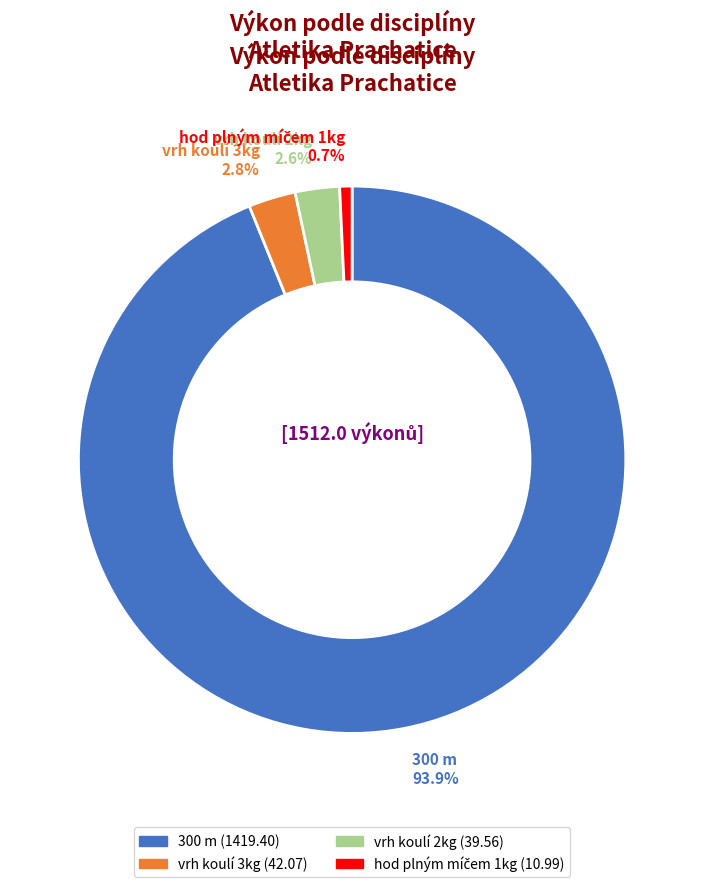

Which has a higher value, vrh koulí 3kg or 300 m?

300 m